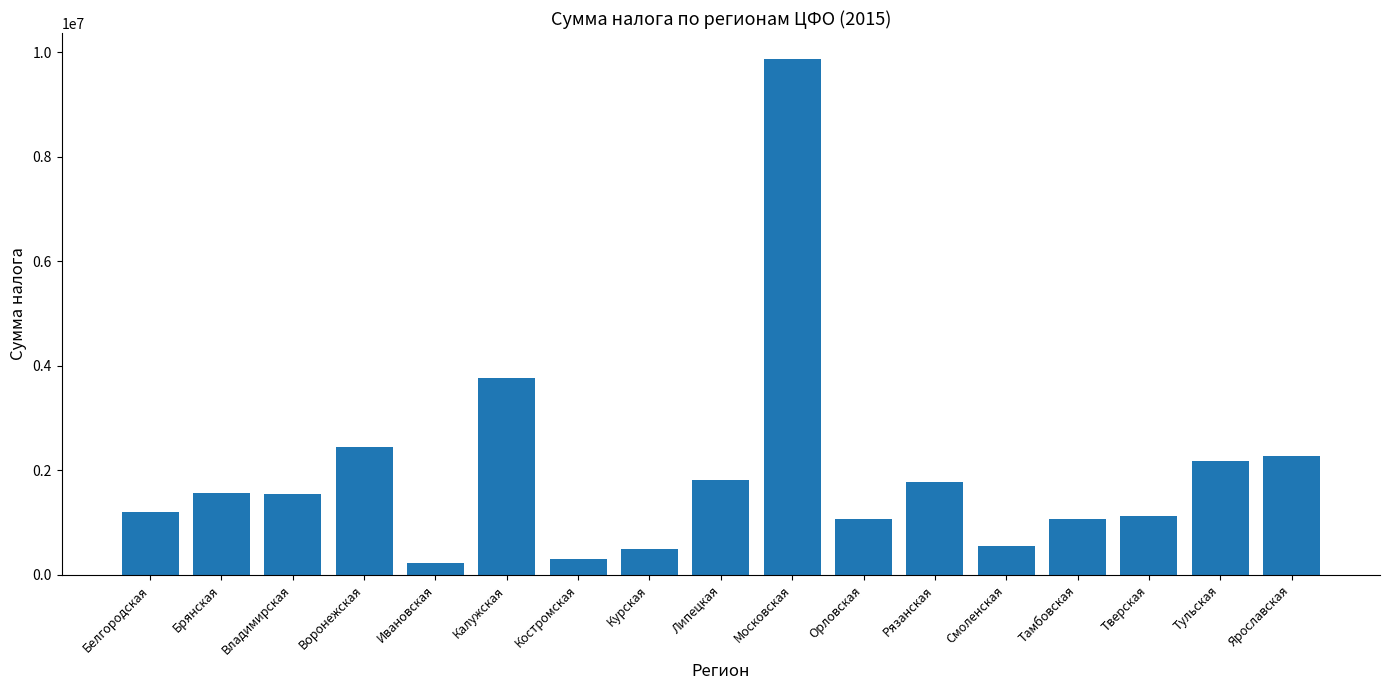

Where is the data nearest to the value 5056397?

Калужская